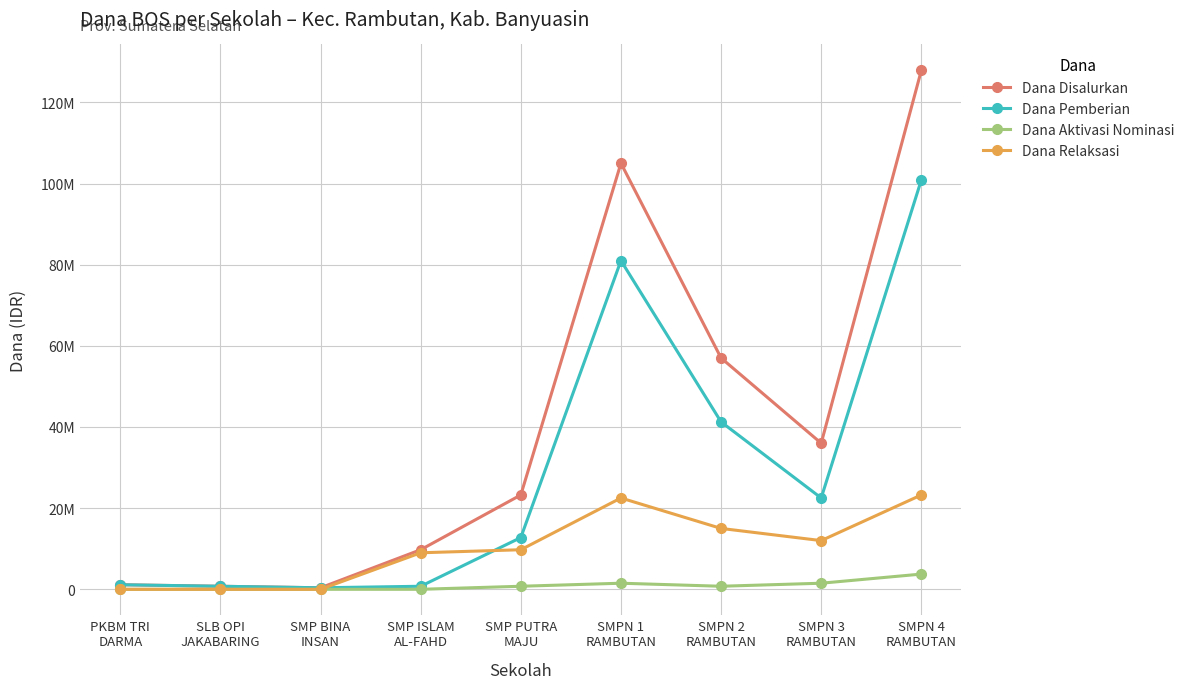

Does the chart have visible grid lines?

Yes